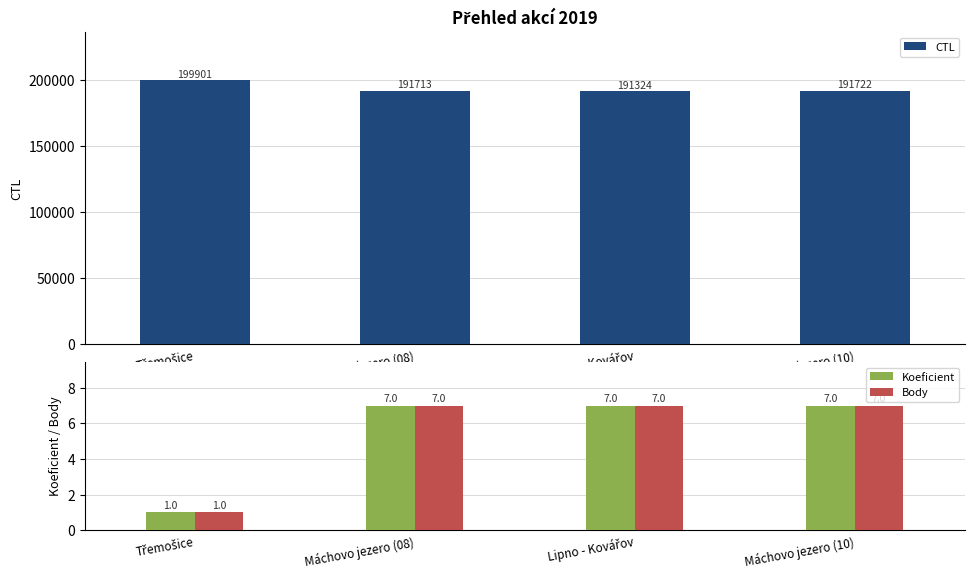

How many values in the Body series are below 7?

1